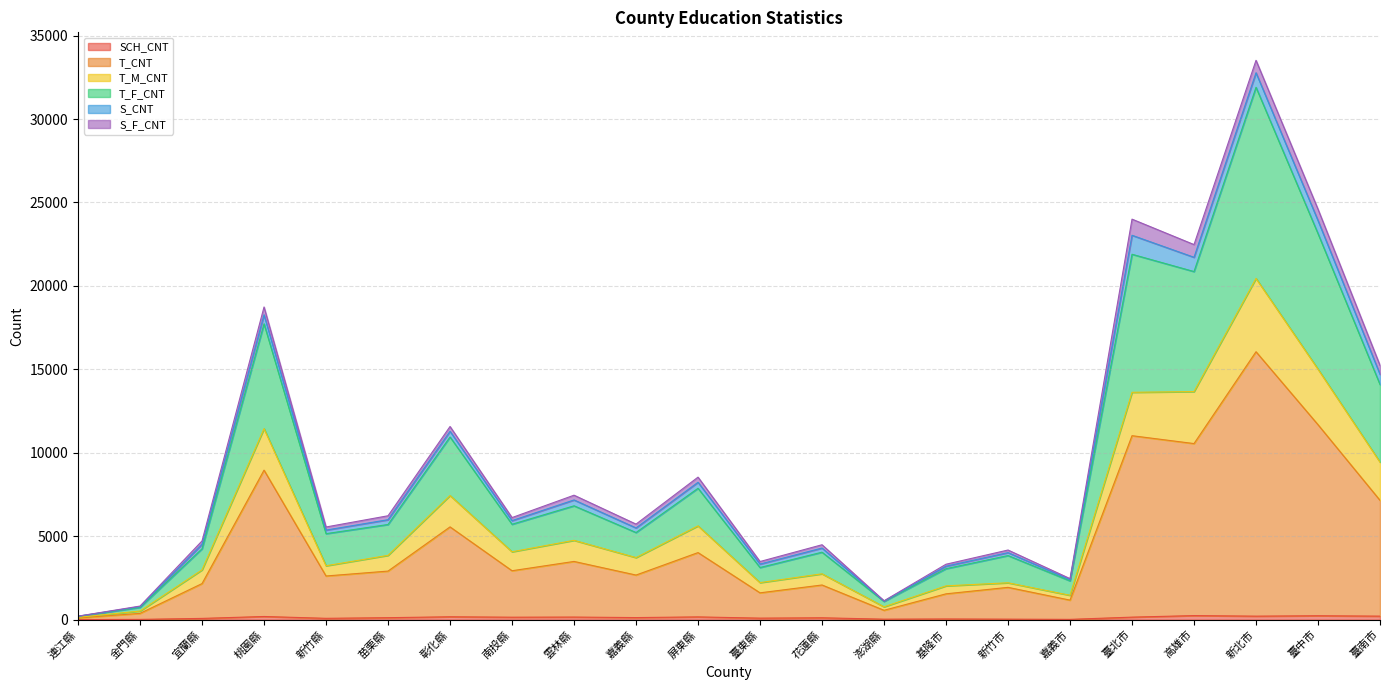

True or false: T_M_CNT has a value of 7657 at 雲林縣.

False